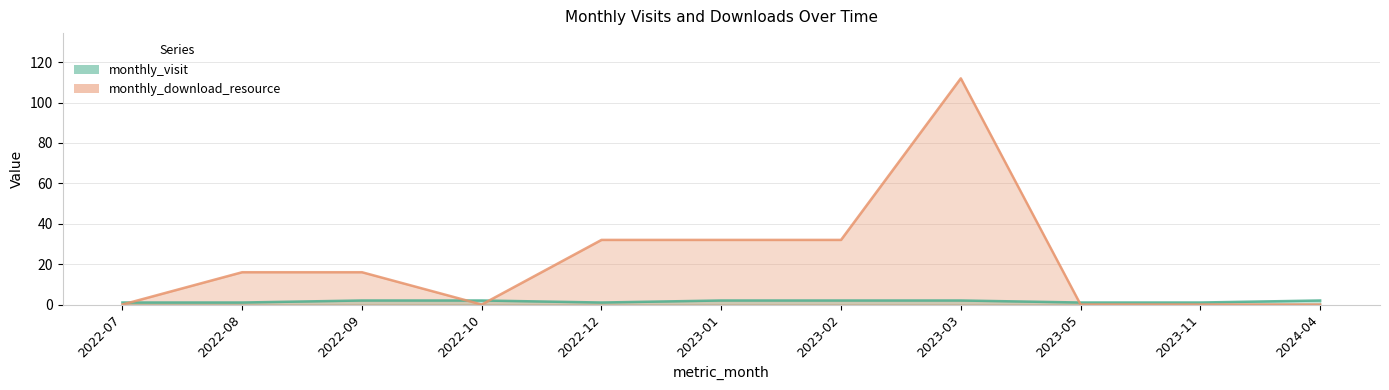

Where do monthly_download_resource and monthly_visit first cross each other?

2022-07 and 2022-08